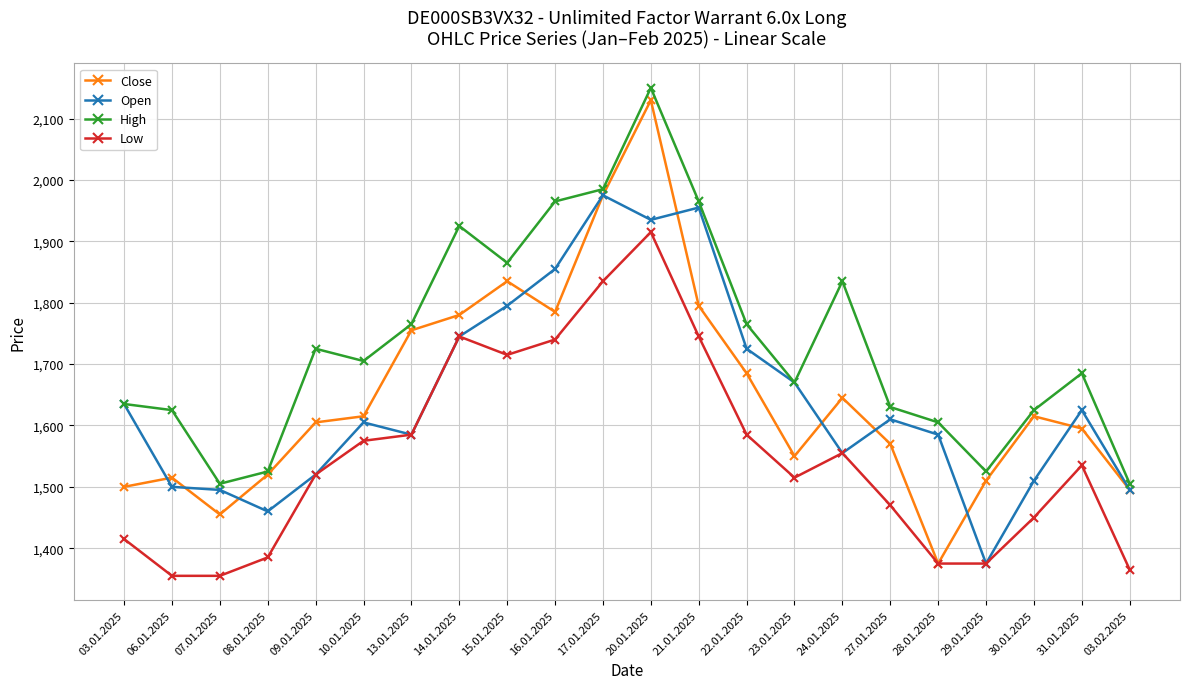

How many data points in Close are less than 1615?

11